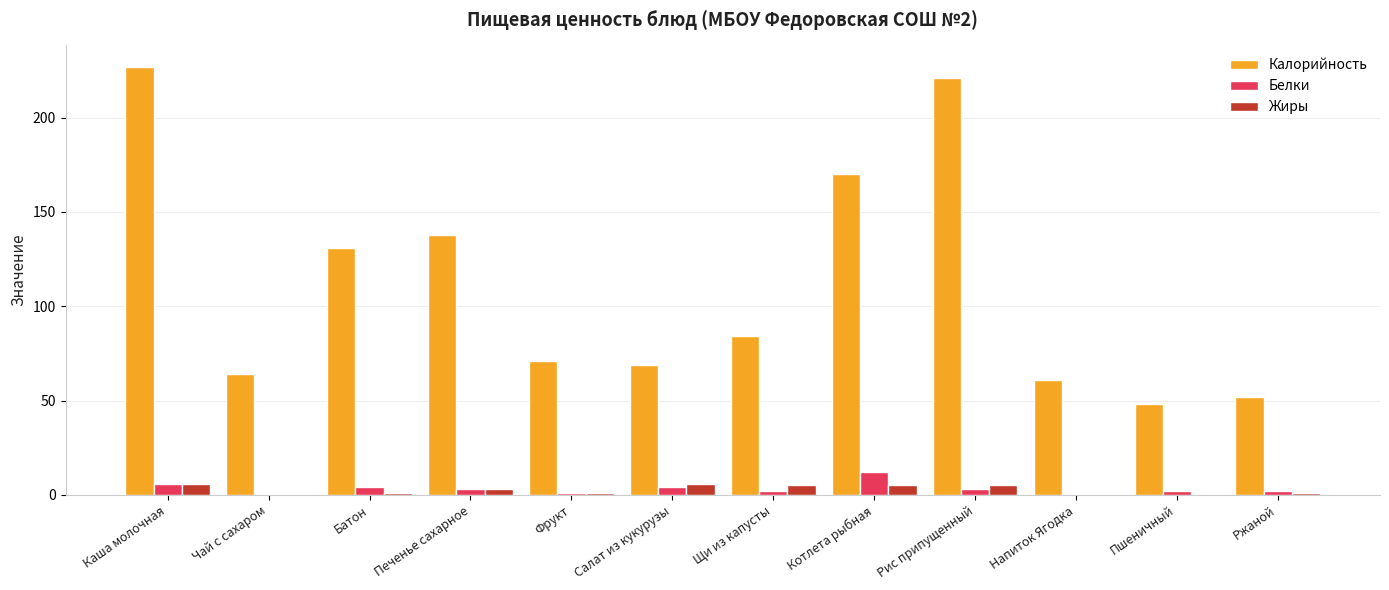

Which series has the largest range (max minus min)?

Калорийность